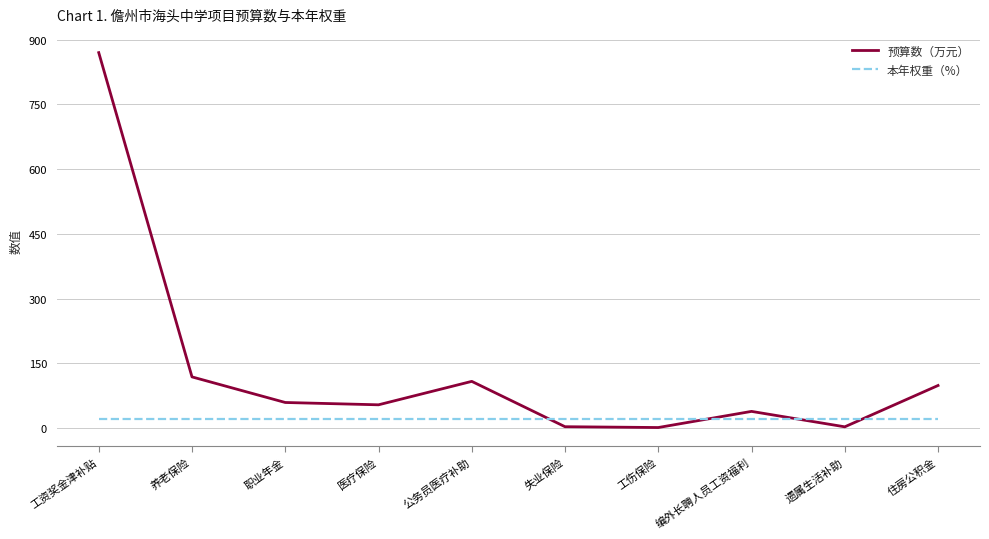

True or false: 本年权重（%） and 预算数（万元） intersect in this chart.

True